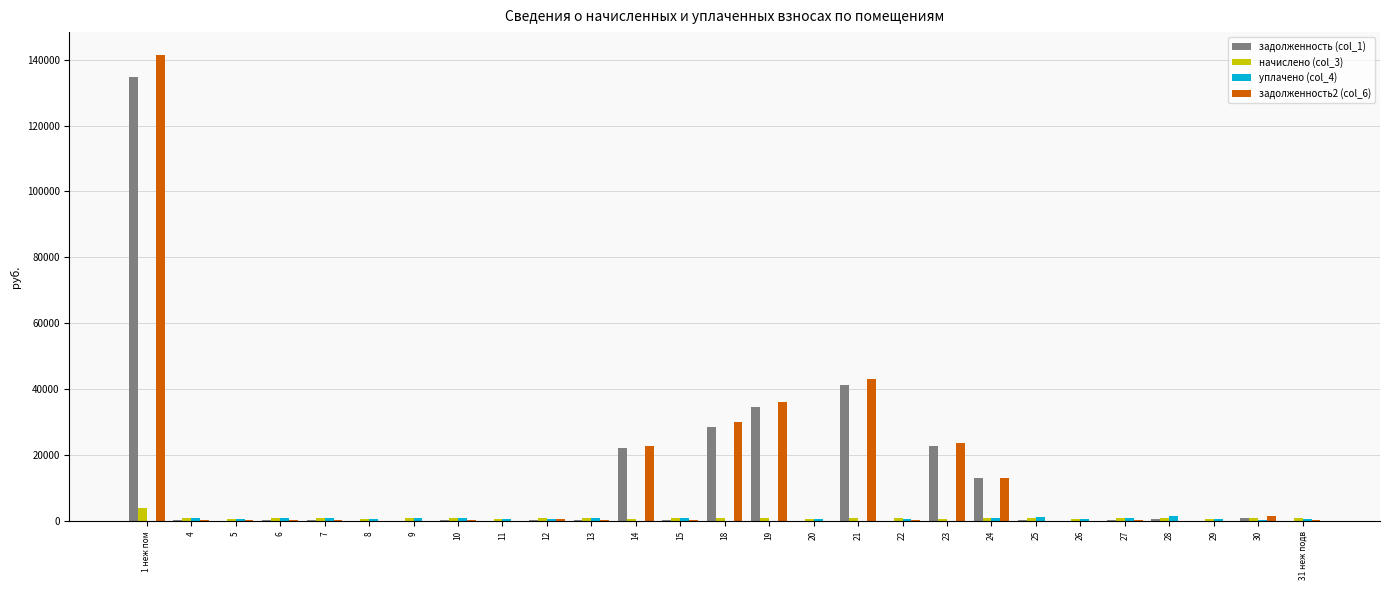

At which category is the sum across all series the highest?

1 неж пом